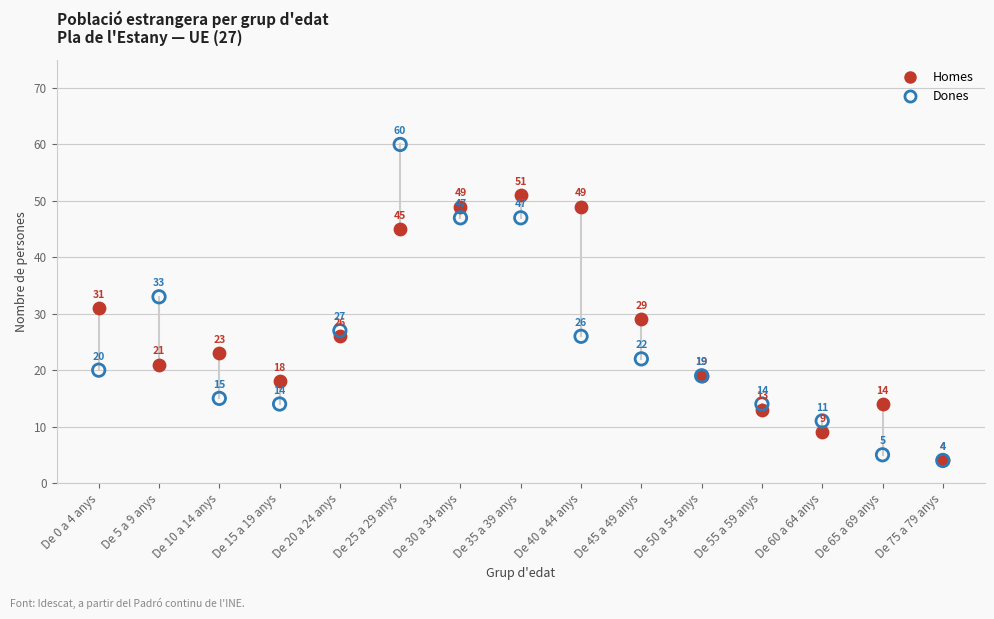

In the Homes series, what Y value is closest to 27?

26